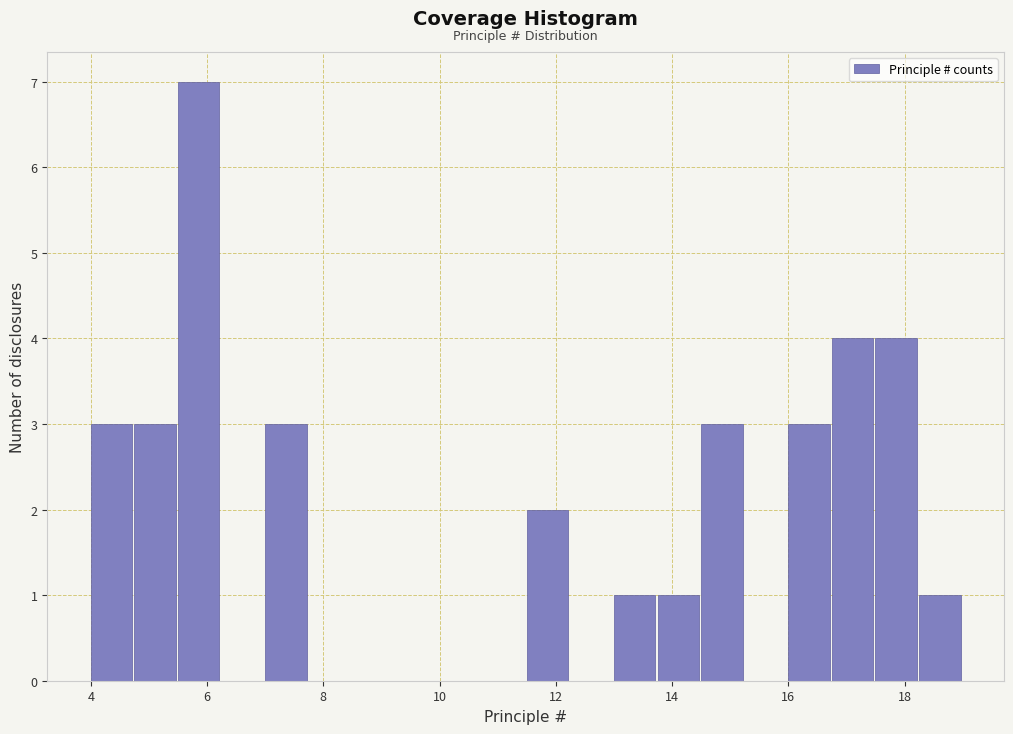

Around what value on the x-axis is the tallest bar? Give the approximate position of its centre, as read against the axis.

5.8